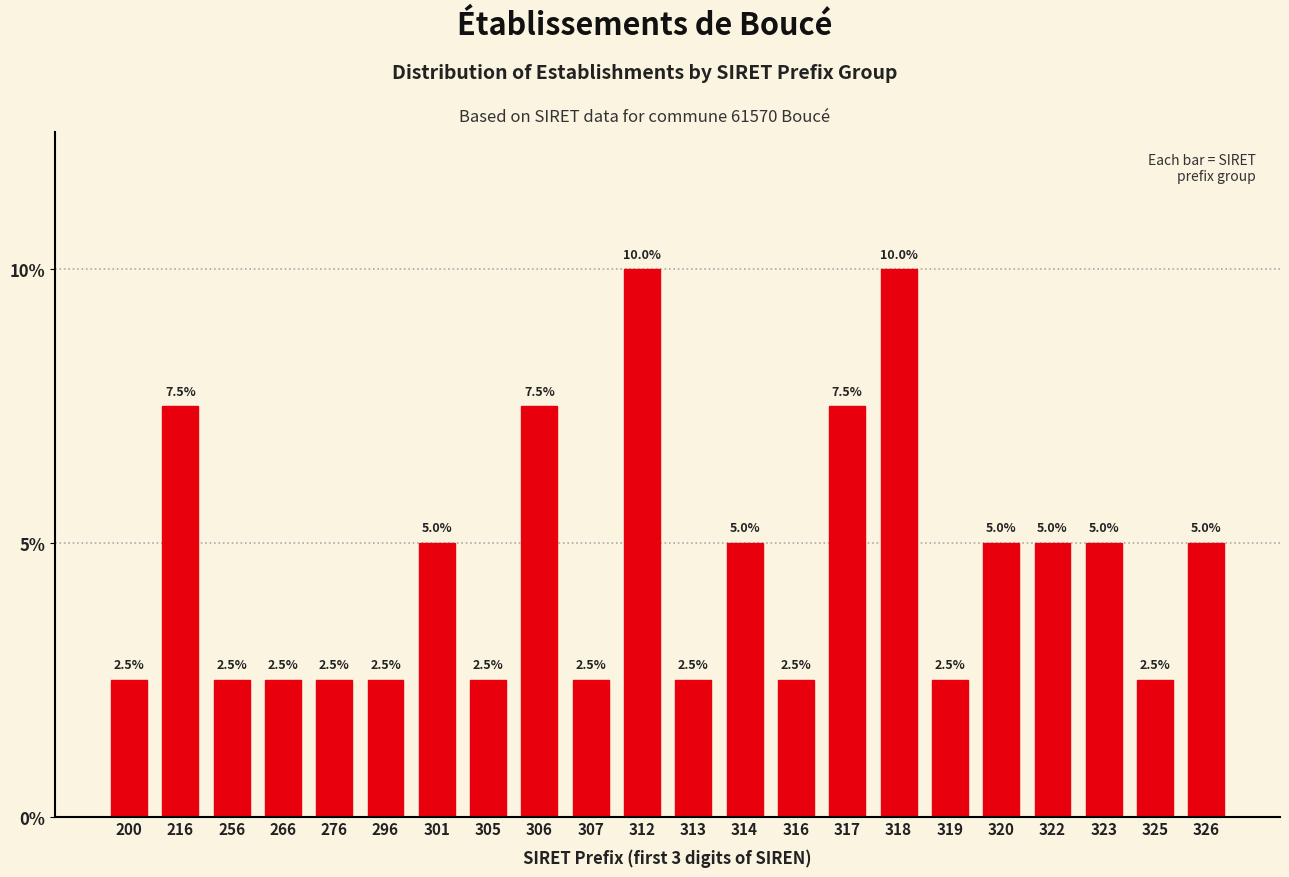

Reading left to right, extract all data points from this chart.

2.5	7.5	2.5	2.5	2.5	2.5	5.0	2.5	7.5	2.5	10.0	2.5	5.0	2.5	7.5	10.0	2.5	5.0	5.0	5.0	2.5	5.0